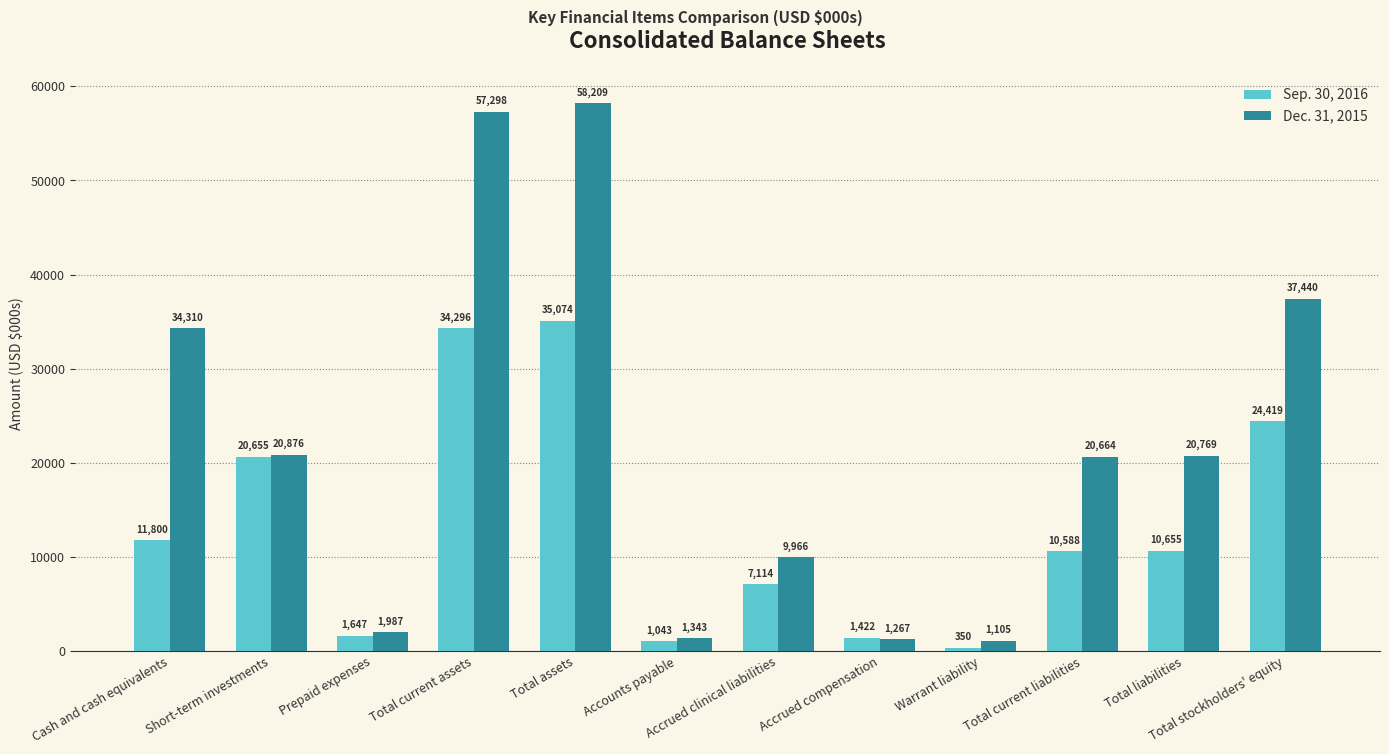

True or false: Dec. 31, 2015 has a value of 1343 at Accounts payable.

True